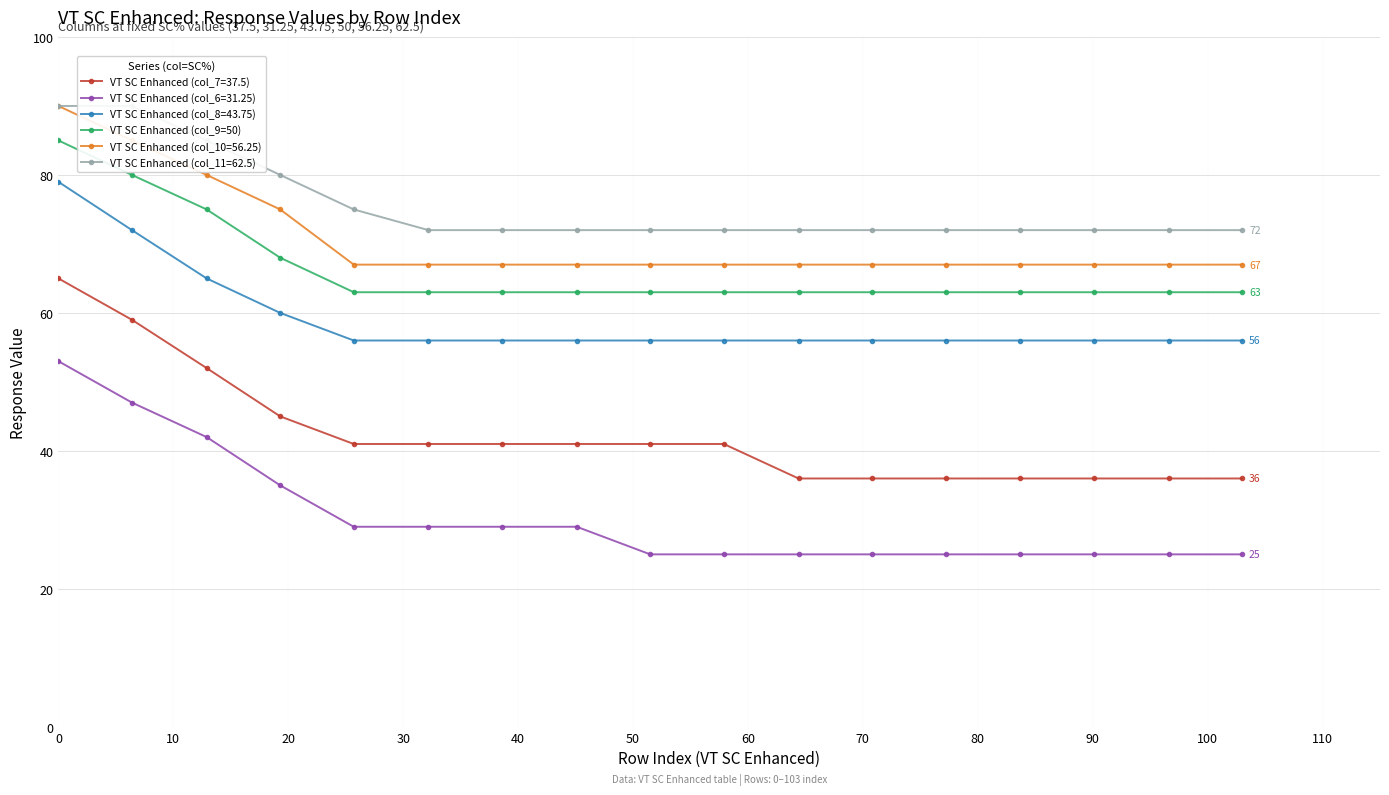

What is the value of the VT SC Enhanced (col_6=31.25) point at the 10th from the left?

25